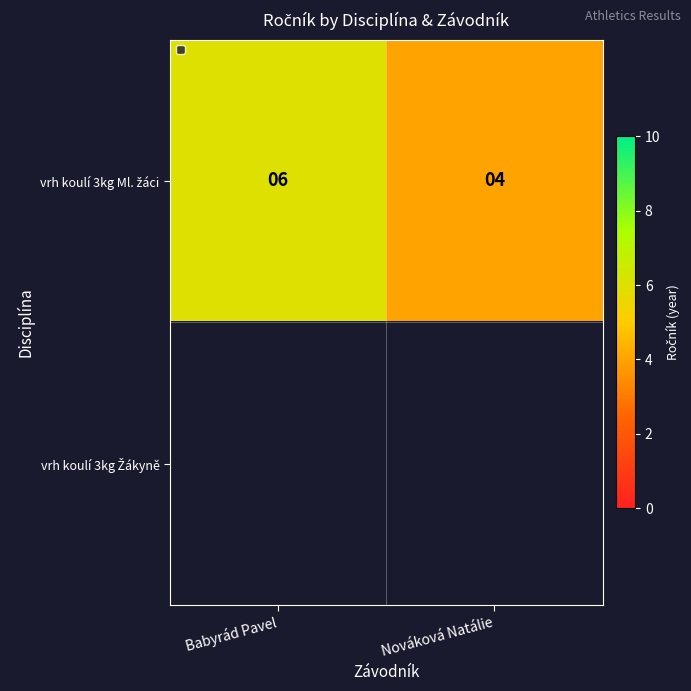

Which series has the widest spread of values?

vrh koulí 3kg Ml. žáci